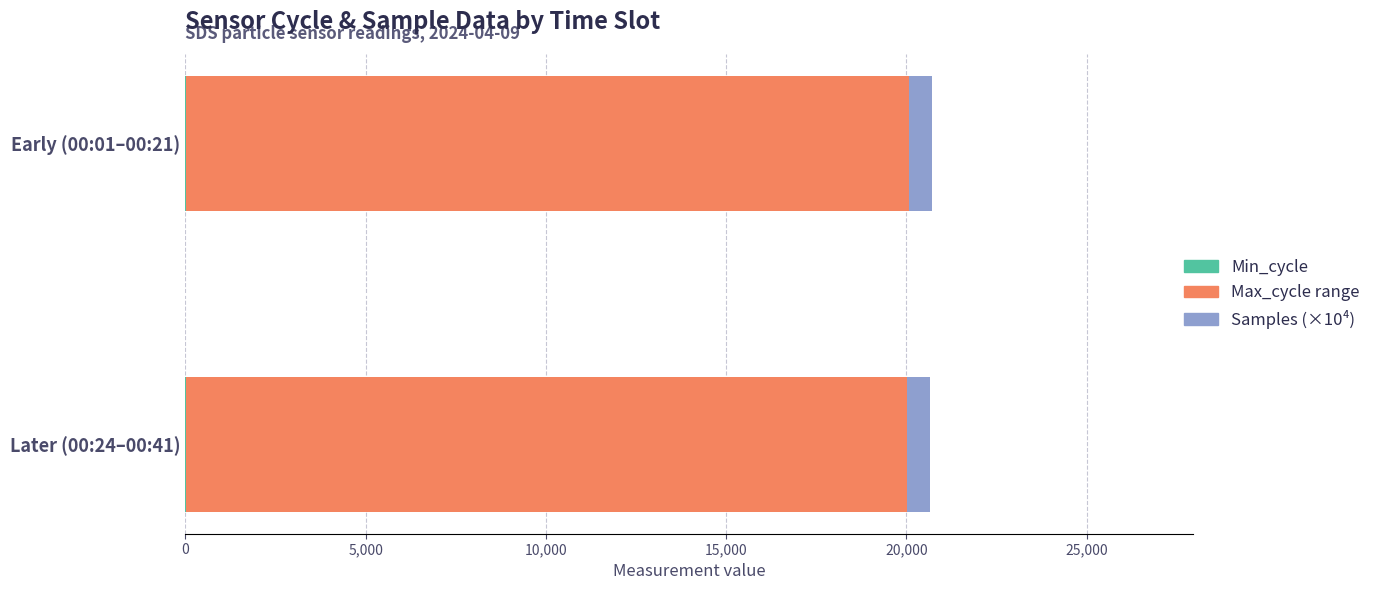

How many distinct data groups are displayed?

3